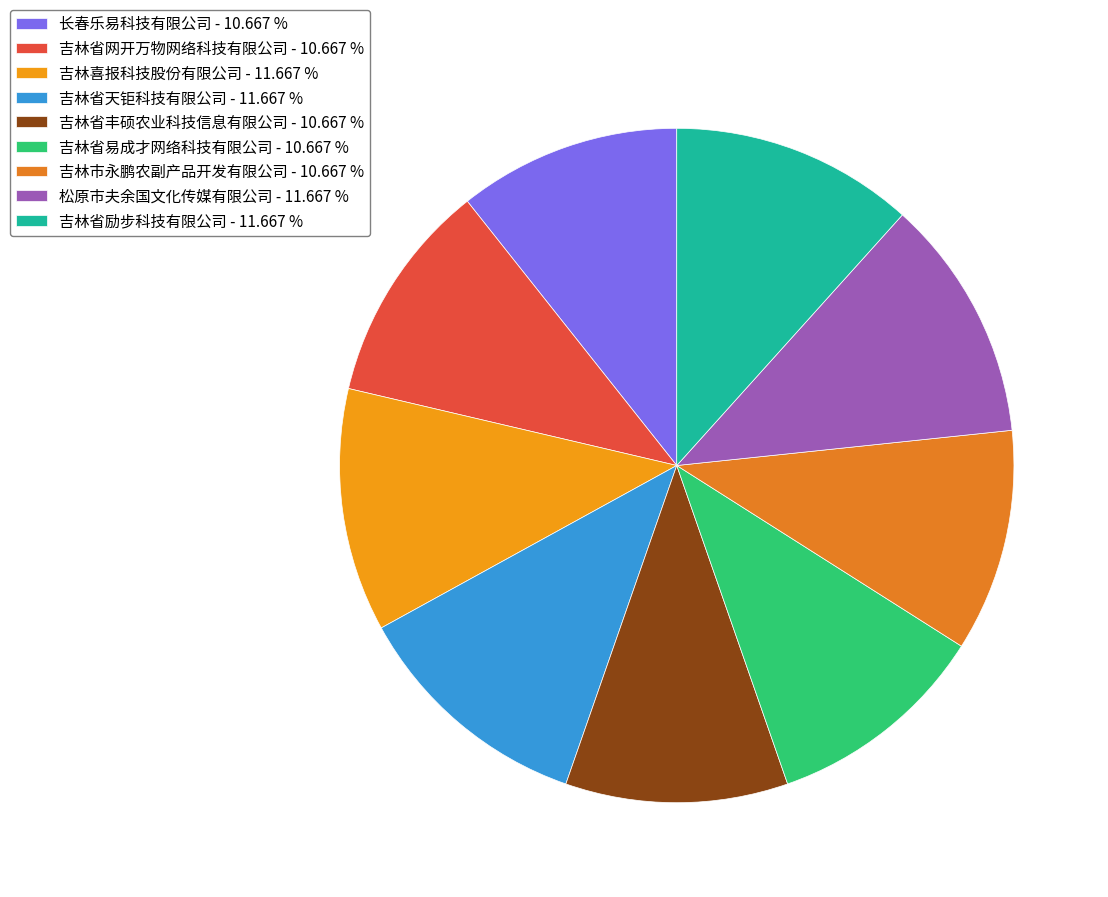

True or false: 松原市夫余国文化传媒有限公司 accounts for 12% of the total.

True